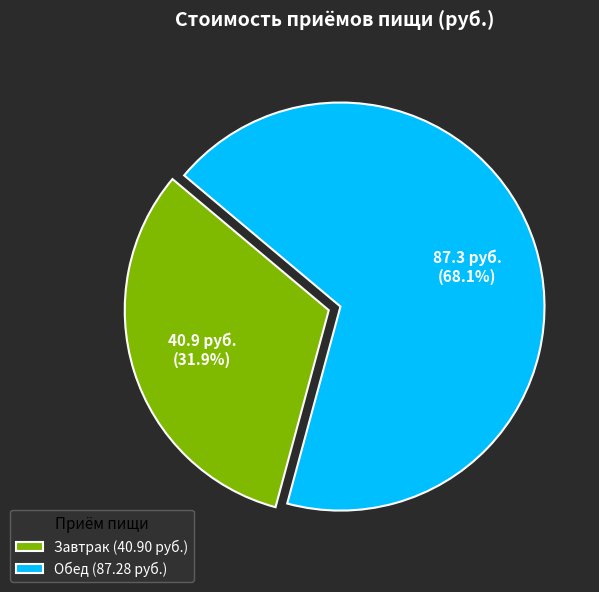

The Обед slice represents 57% of the pie. True or false?

False